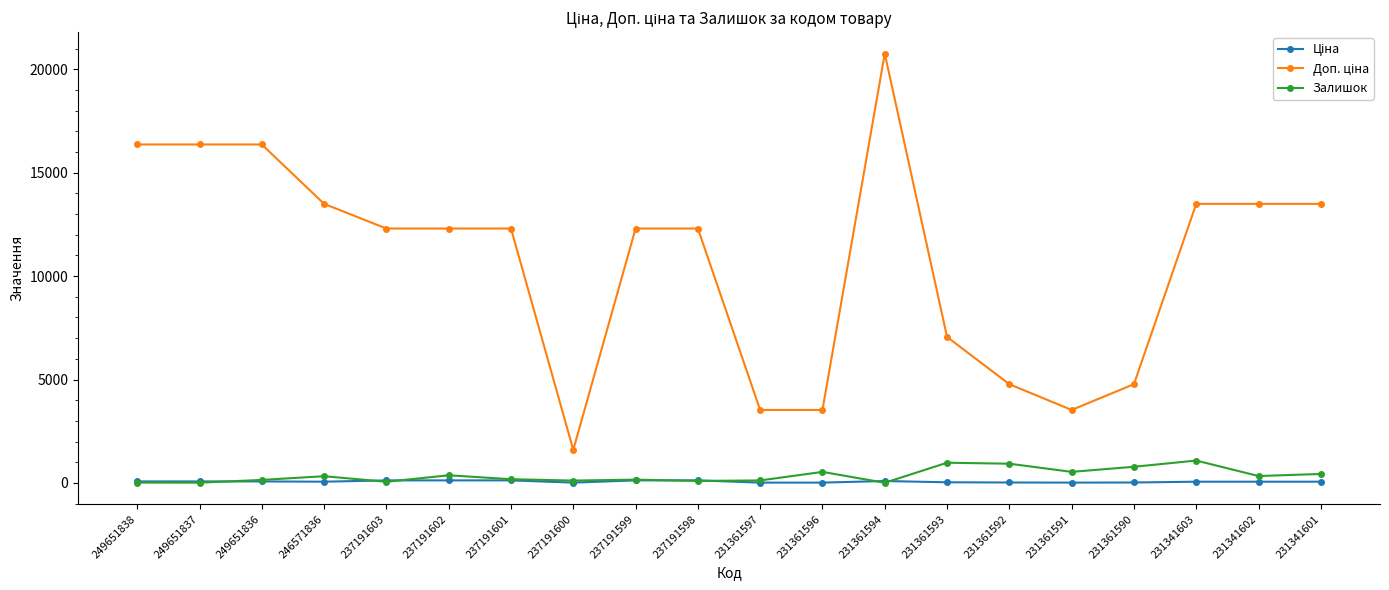

What is the greatest value displayed?

20760.8